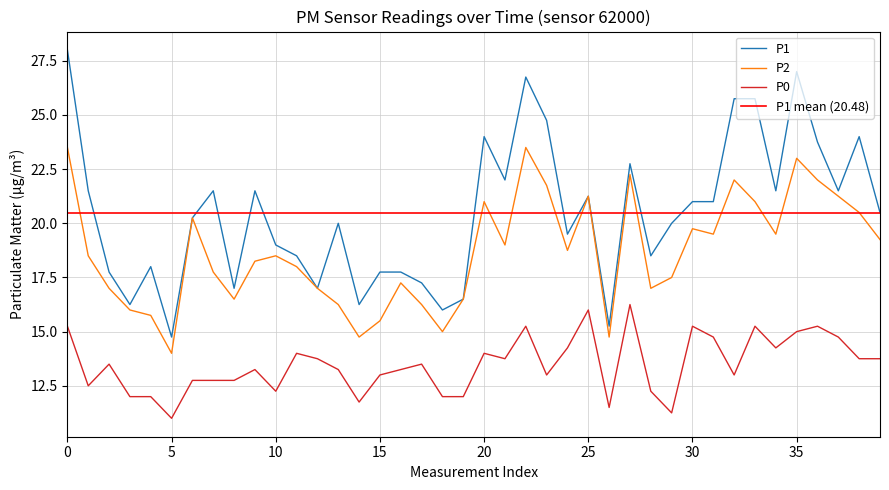

What is the spread (max minus min) of values at 33?

10.5